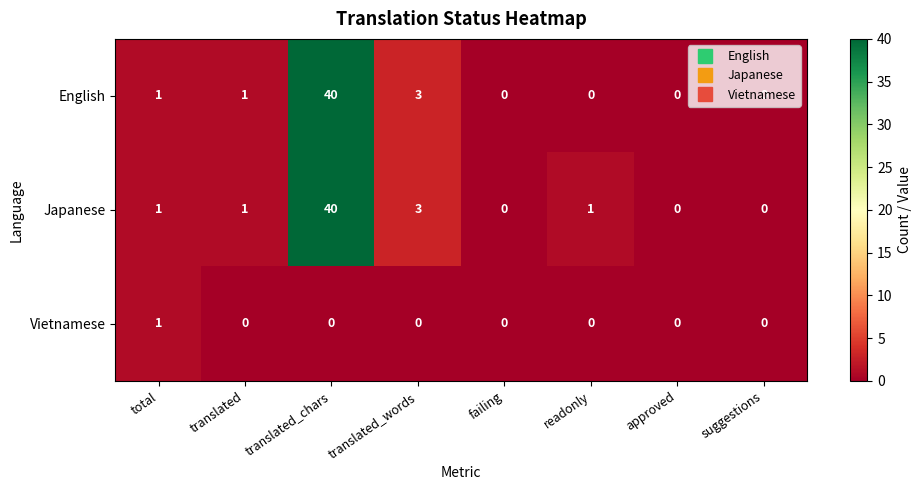

Which series has the largest total across all categories?

Japanese